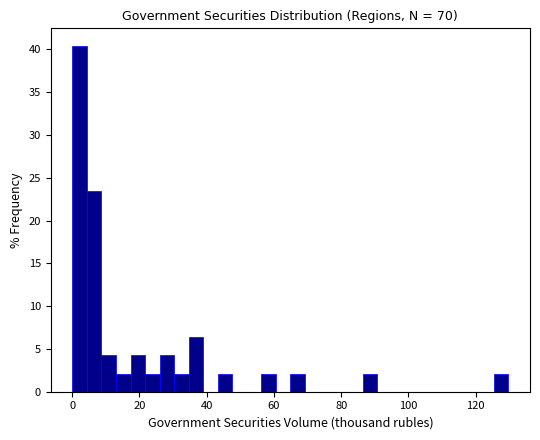

Around what value on the x-axis is the tallest bar? Give the approximate position of its centre, as read against the axis.

2